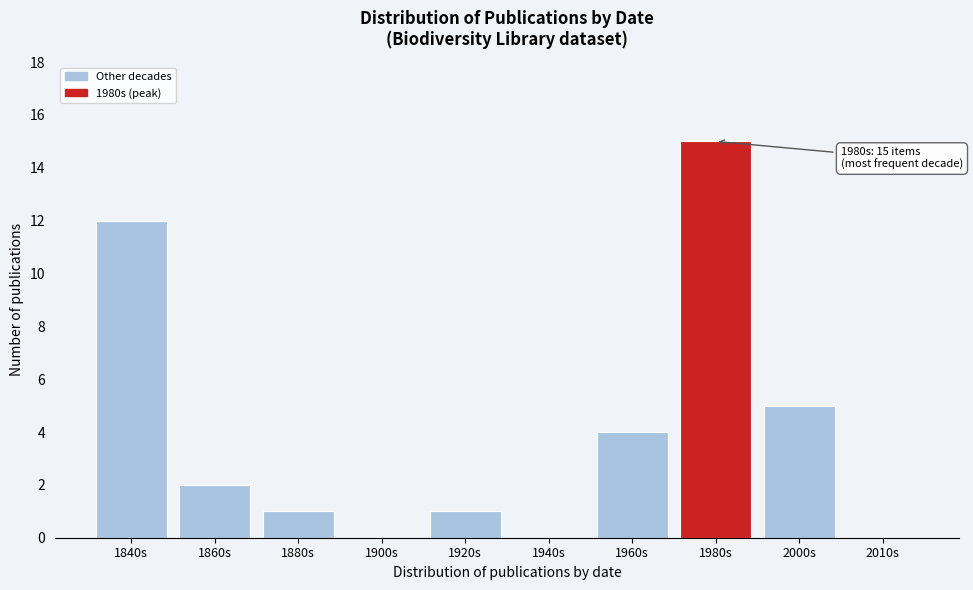

Reading left to right, what are all the values shown in this chart?

1840s=12	1860s=2	1880s=1	1900s=0	1920s=1	1940s=0	1960s=4	1980s=15	2000s=5	2010s=0